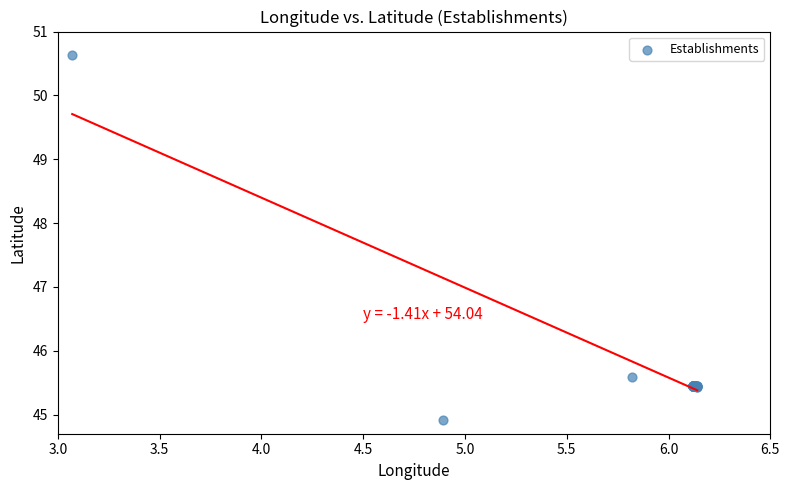

What Y value in the scatter plot is closest to 47?

45.6